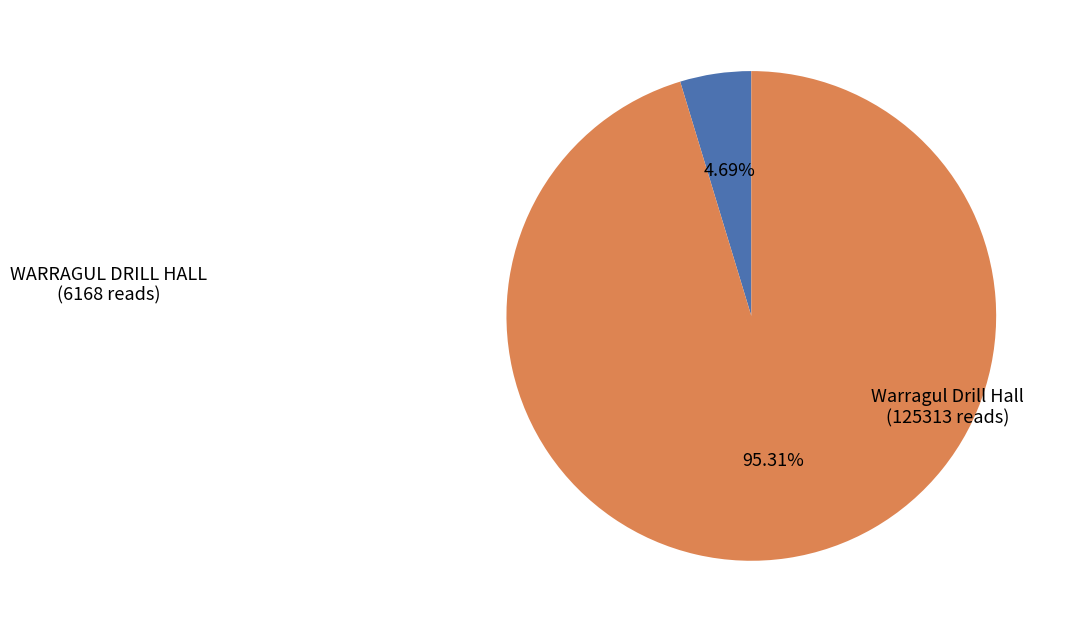

Does any single category account for the majority?

Yes